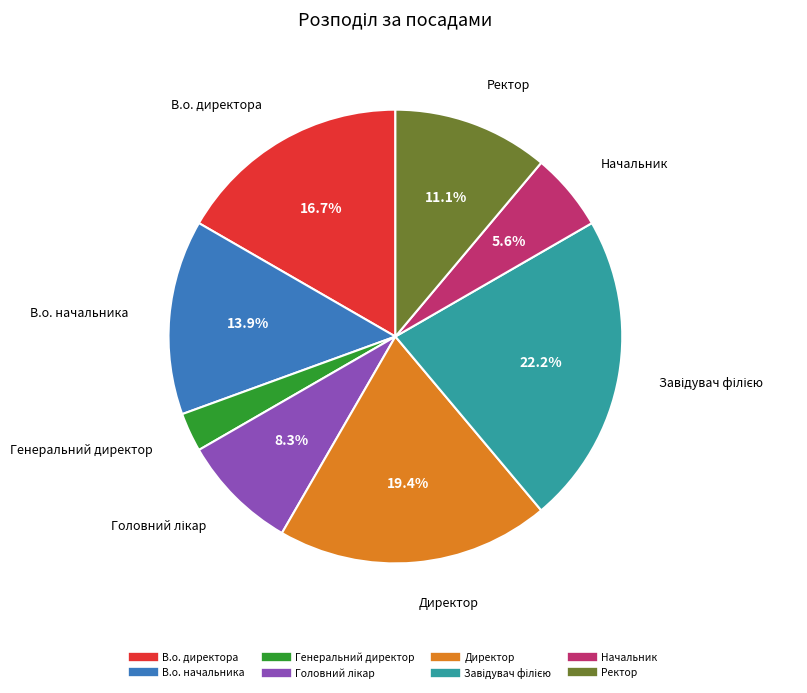

Which category has the smallest portion of the pie?

Генеральний директор